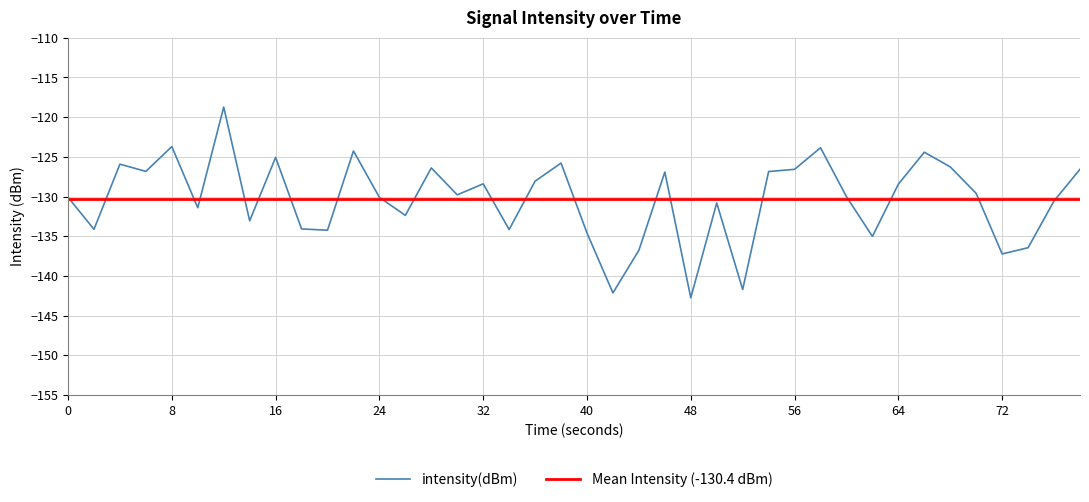

True or false: intensity(dBm) has a value of -78.6 at 72.

False